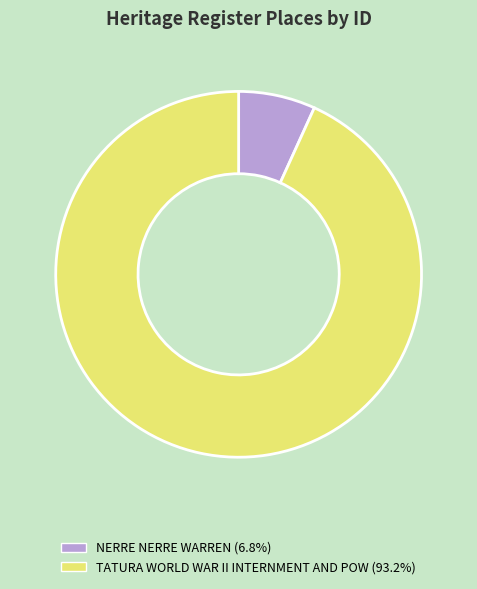

How many slices are in this pie chart?

2